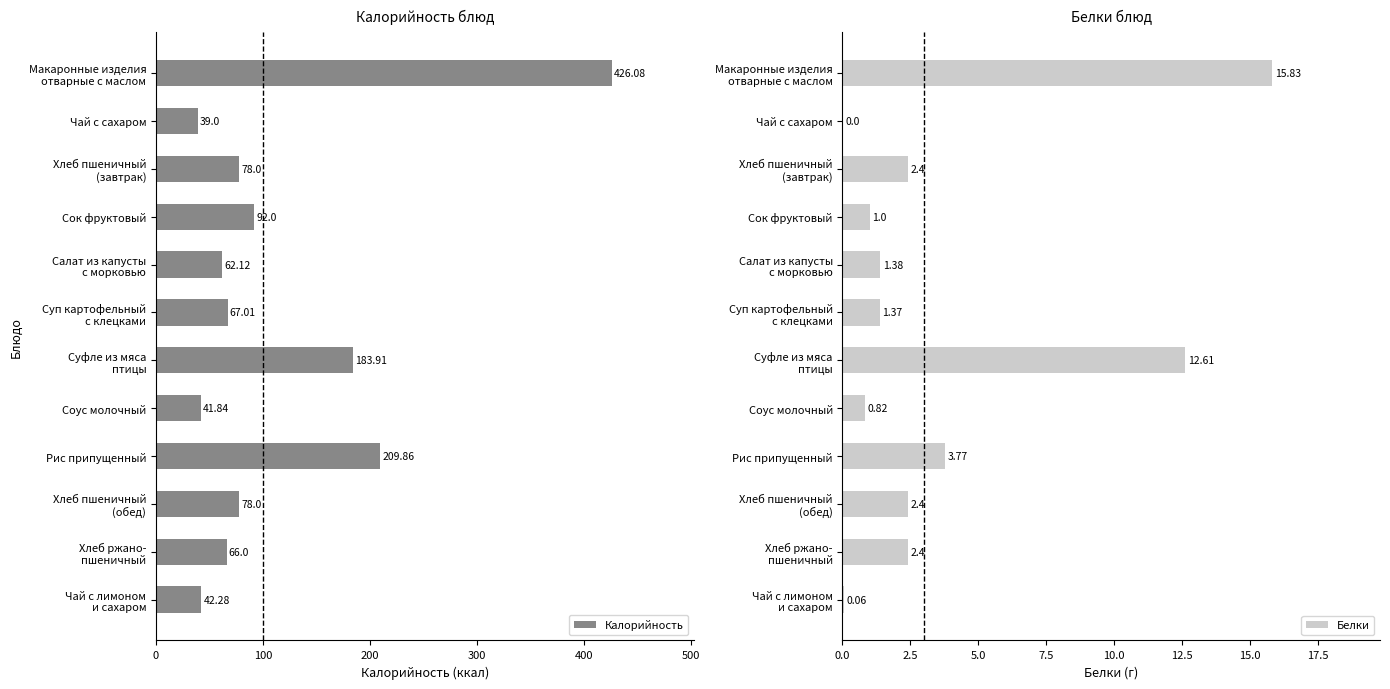

How many groups of bars are there?

12